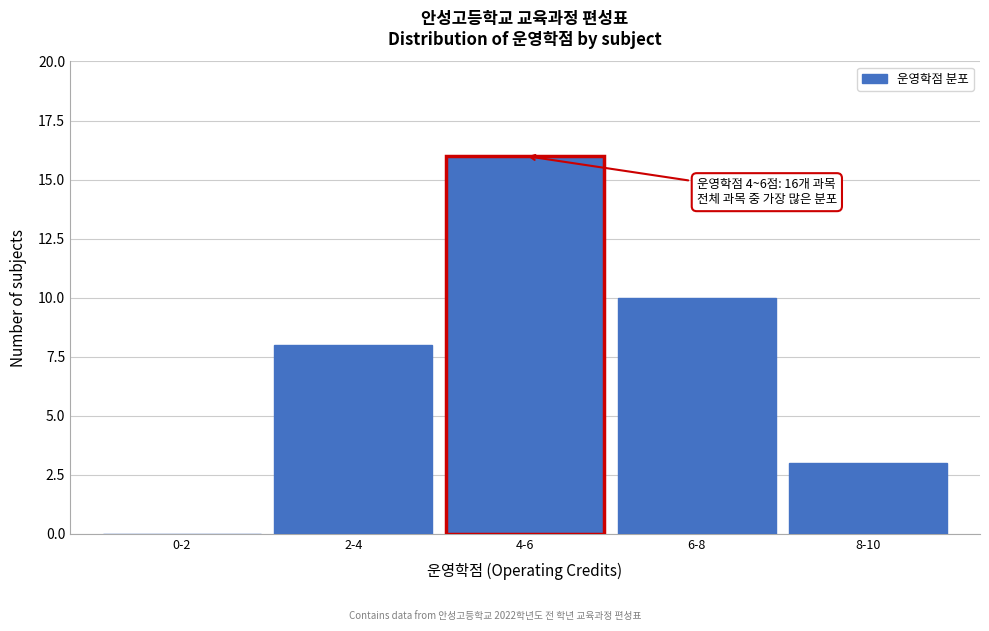

Reading left to right, what are all the values shown in this chart?

0-2=0	2-4=8	4-6=16	6-8=10	8-10=3